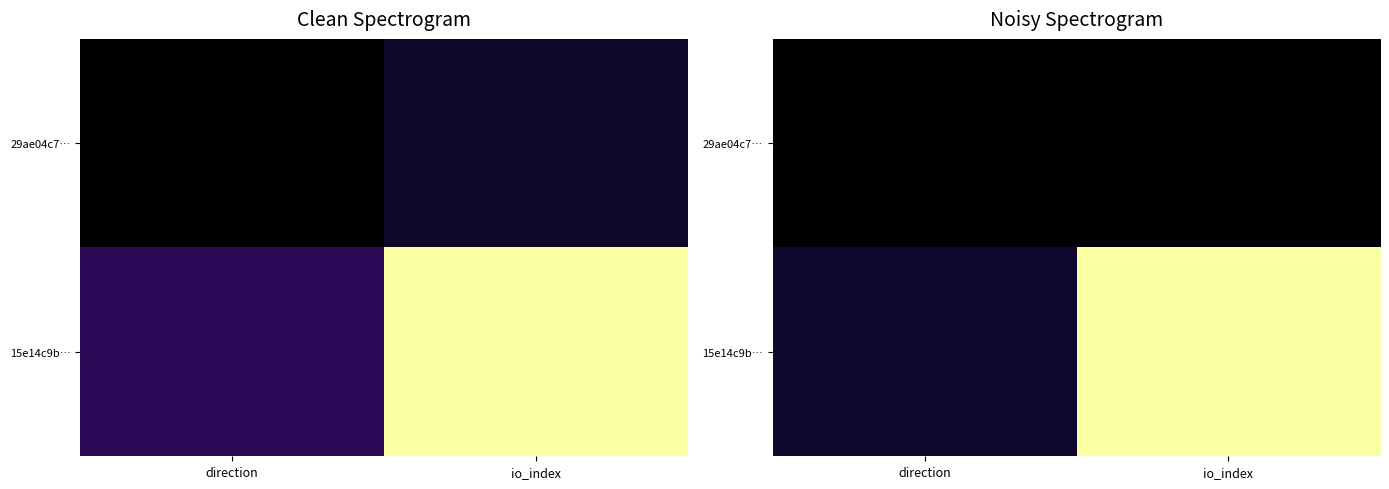

True or false: 15e14c9b… has a value of 1.5 at io_index.

False